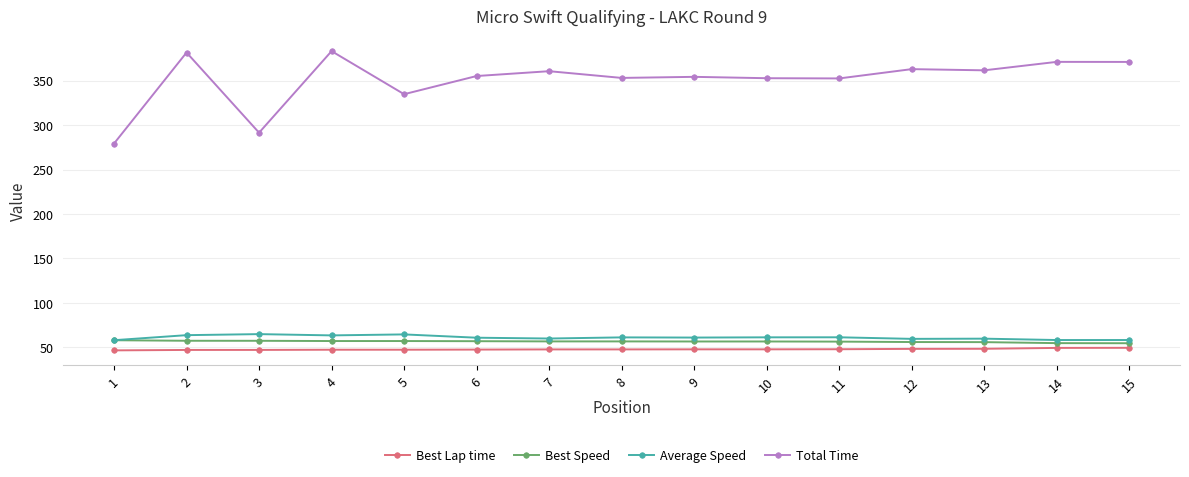

What is the approximate value of Average Speed at 10?

61.2